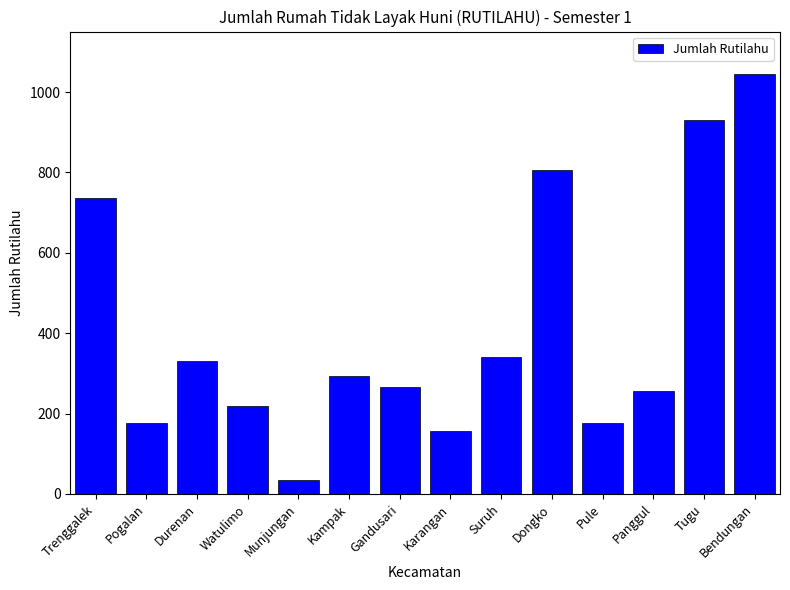

What is the difference between the second highest and second lowest values?

773